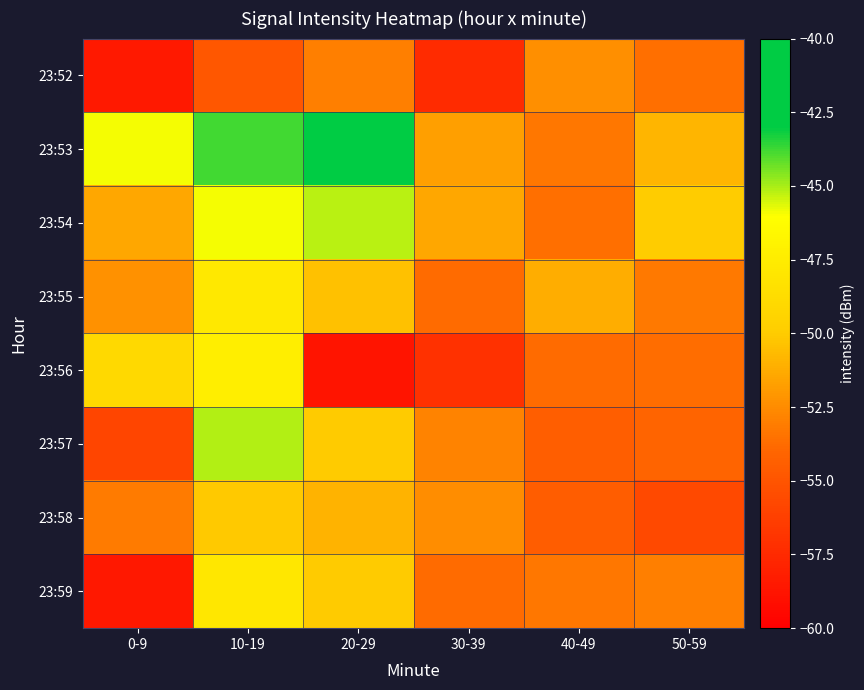

What is the maximum value shown in the chart?

-41.8